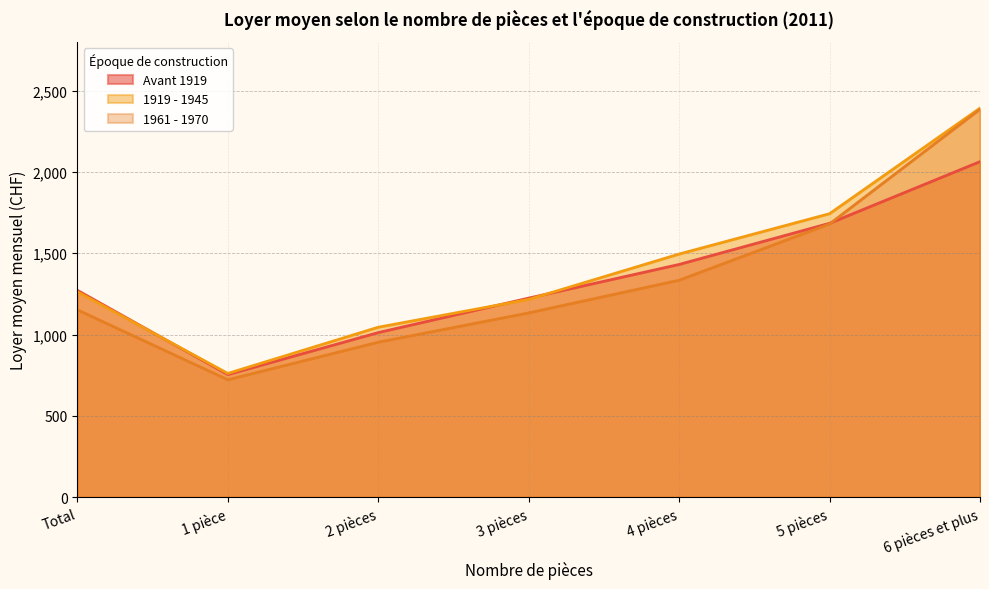

True or false: Avant 1919 has a value of 2136 at 3 pièces.

False